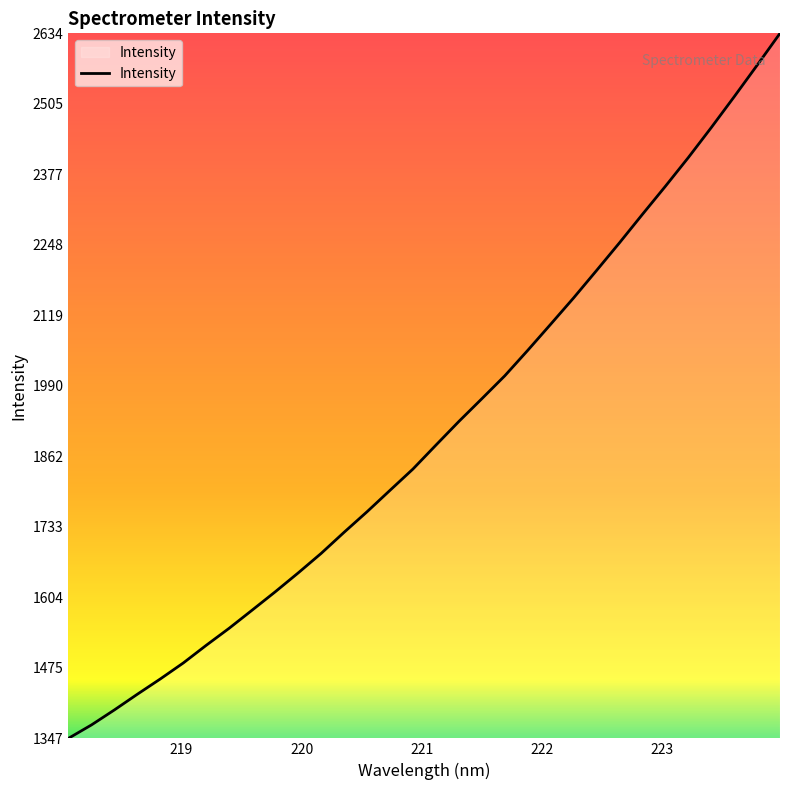

Reading left to right, transcribe all the data shown in this chart.

1346.6	1371.0	1398.5	1427.2	1455.1	1484.3	1516.6	1547.8	1580.9	1614.2	1648.7	1684.3	1722.9	1760.4	1799.6	1838.5	1882.1	1925.3	1966.8	2008.7	2055.1	2102.8	2151.0	2201.0	2251.6	2303.5	2354.7	2407.2	2462.0	2518.3	2575.8	2634.2